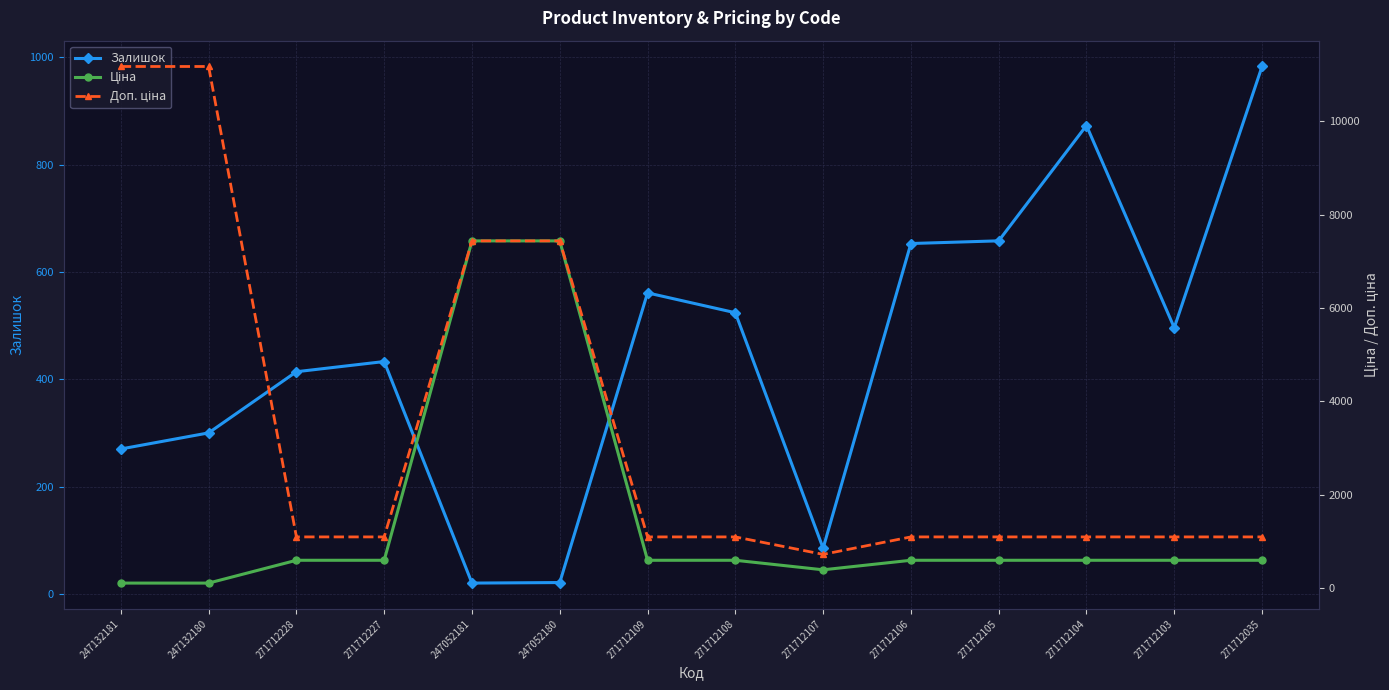

At how many categories does at least one series exceed 3164?

4